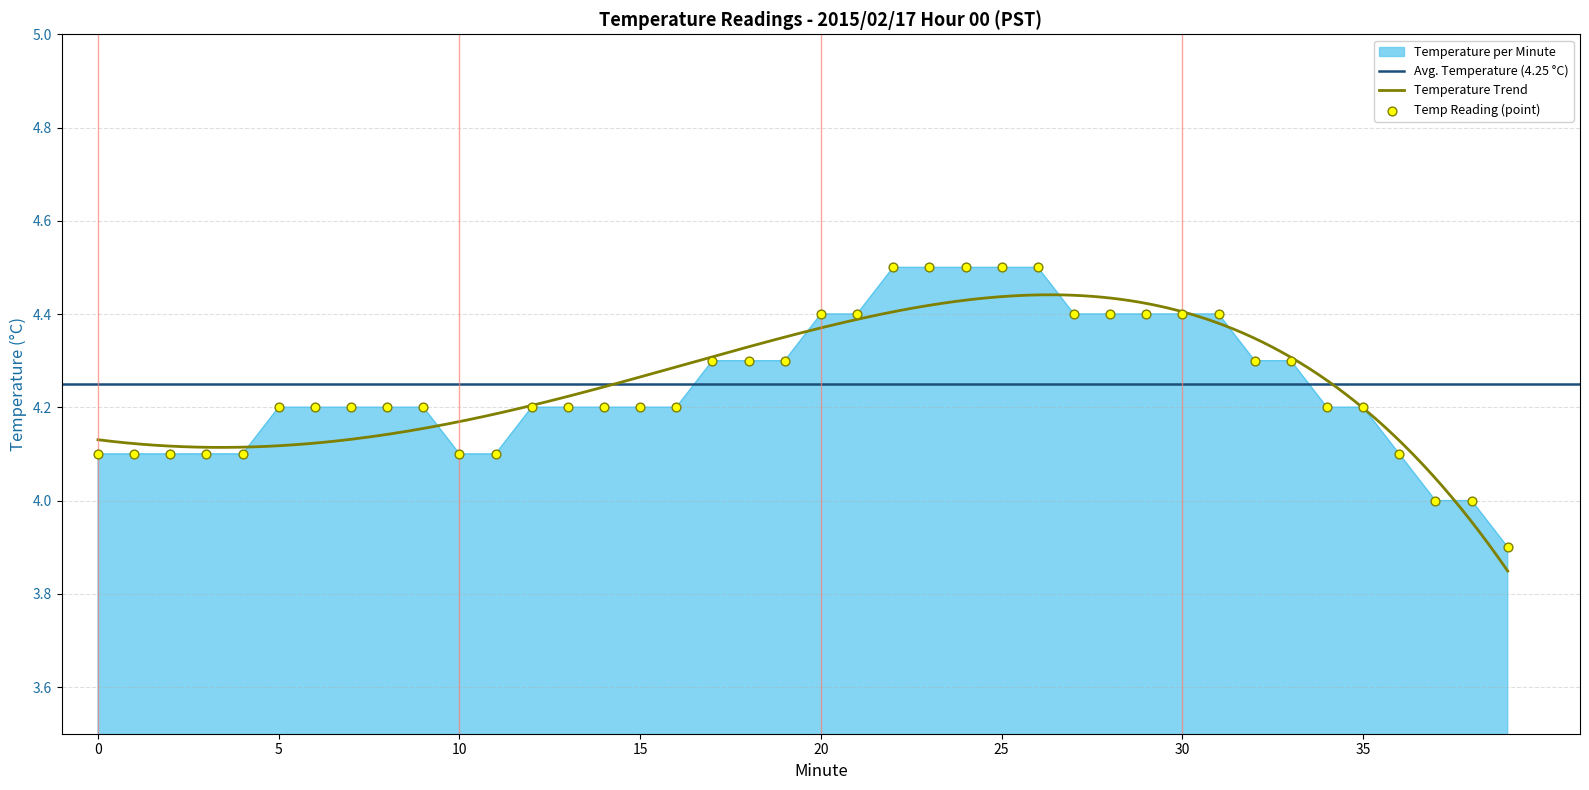

What is the change in value from 37 to 39?

-0.1